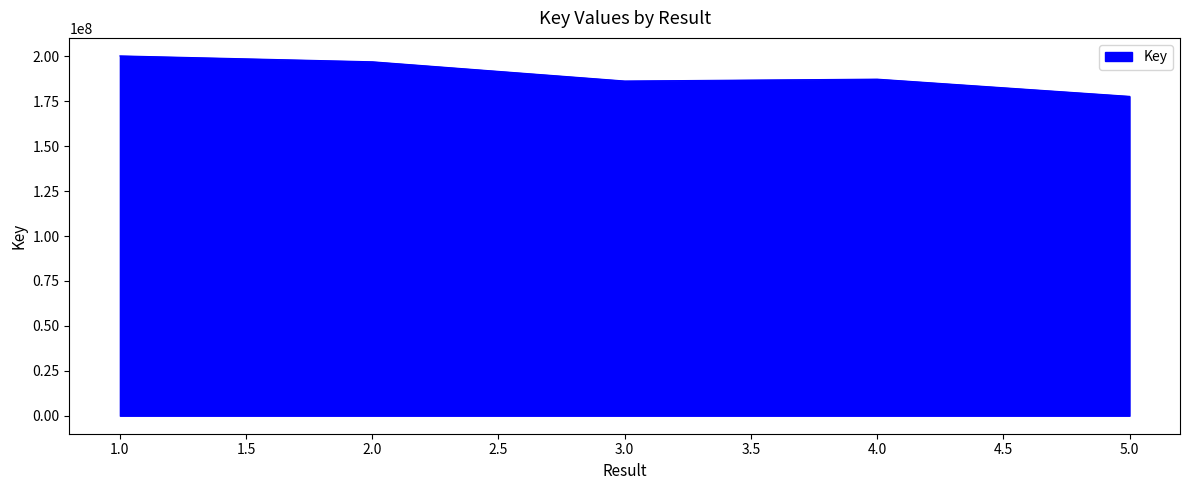

What is the change in value from 2.0 to 5.0?

-19240043